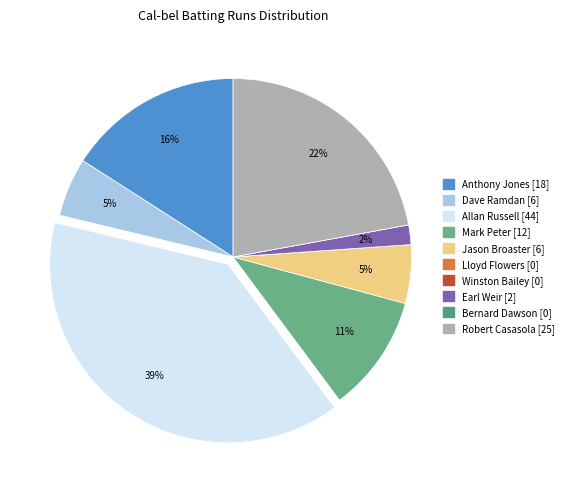

The Mark Peter [12] slice represents 4% of the pie. True or false?

False